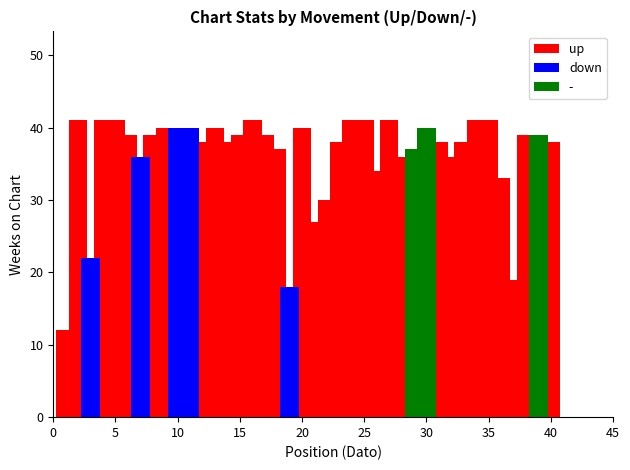

Which series changed the most between Avg Position and Avg Weeks on Chart?

up